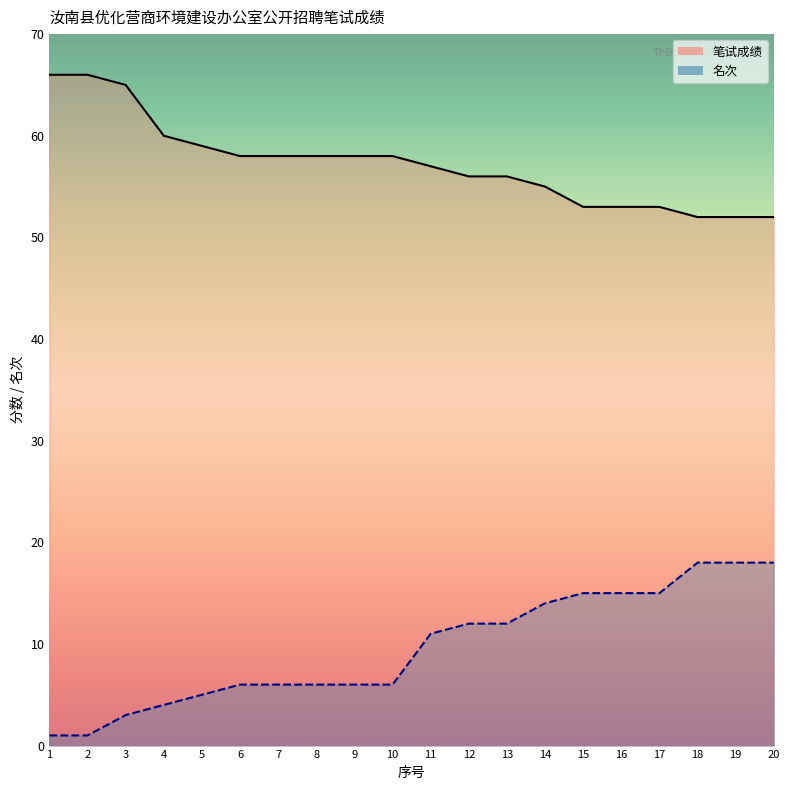

True or false: 名次 and 笔试成绩 cross at least once.

False